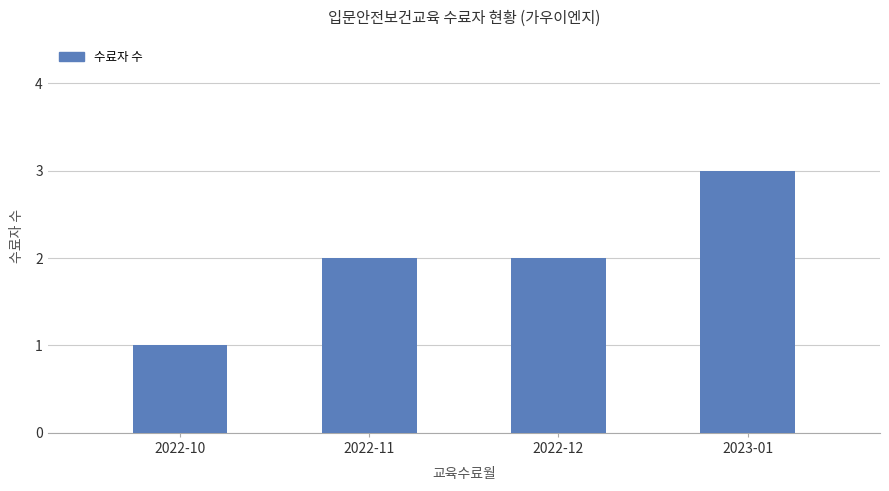

Which label corresponds to the largest value in the chart?

2023-01